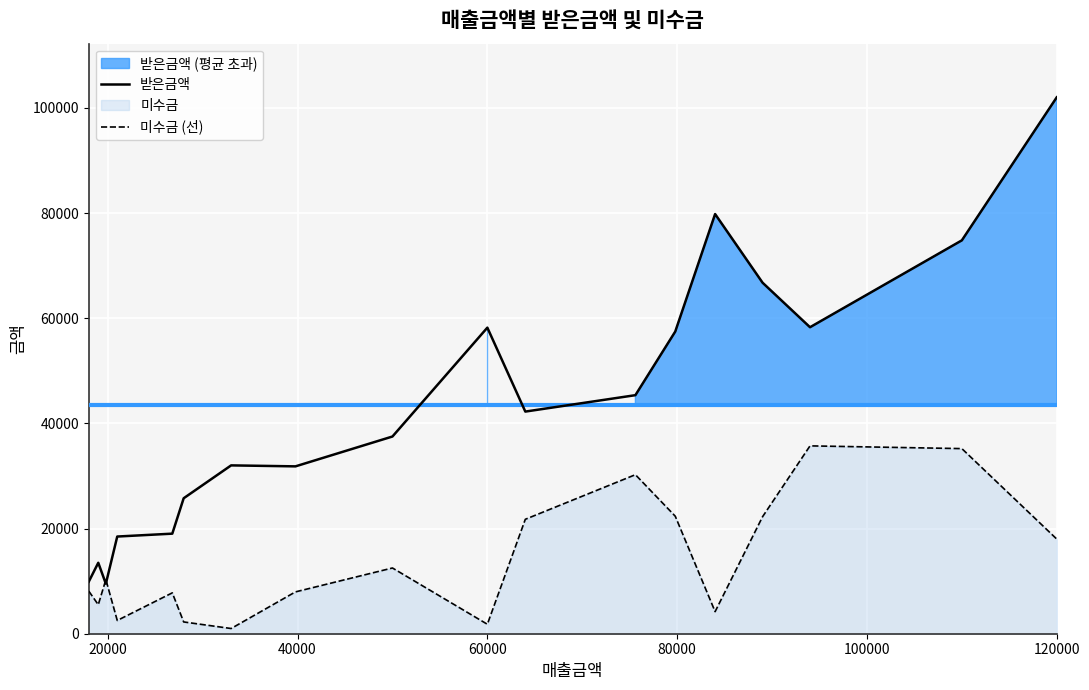

What is the highest value of the 받은금액 series?

102000